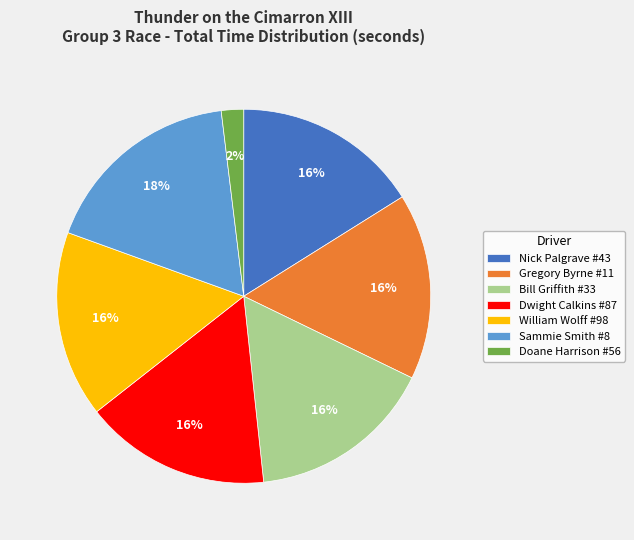

The Bill Griffith #33 slice represents 6% of the pie. True or false?

False